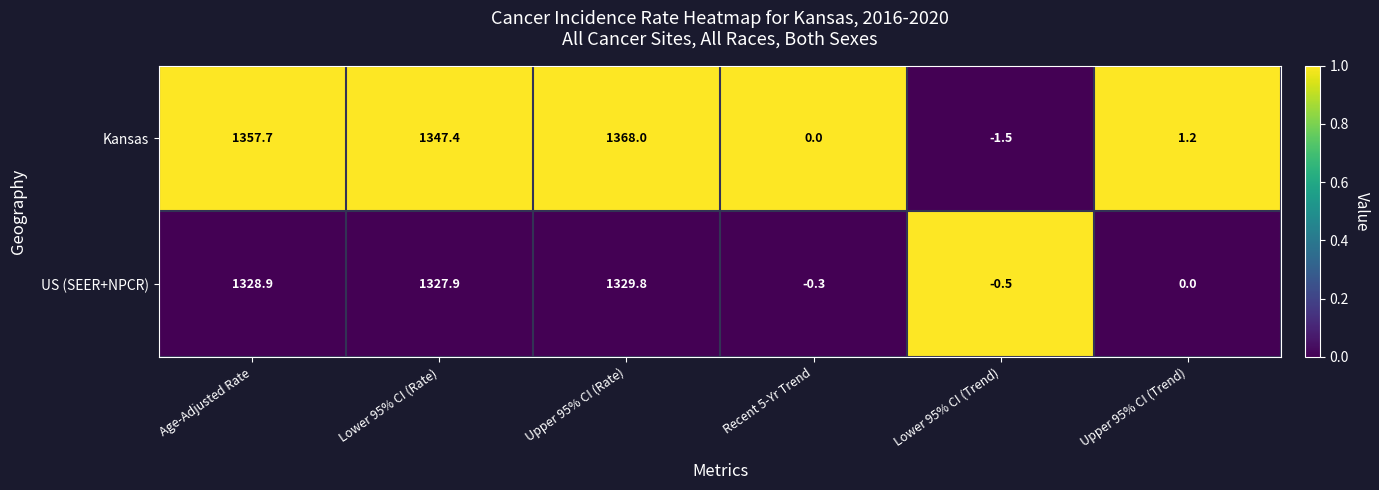

Is it true that US (SEER+NPCR) equals 1328.9 at Age-Adjusted Rate?

True